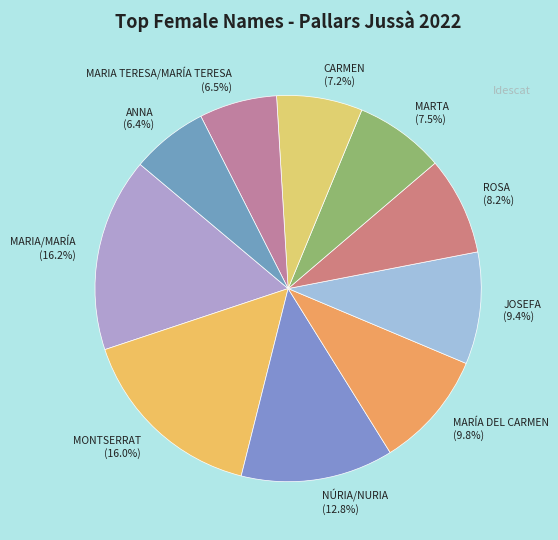

To the nearest percent, what percentage of the pie is CARMEN?

7%